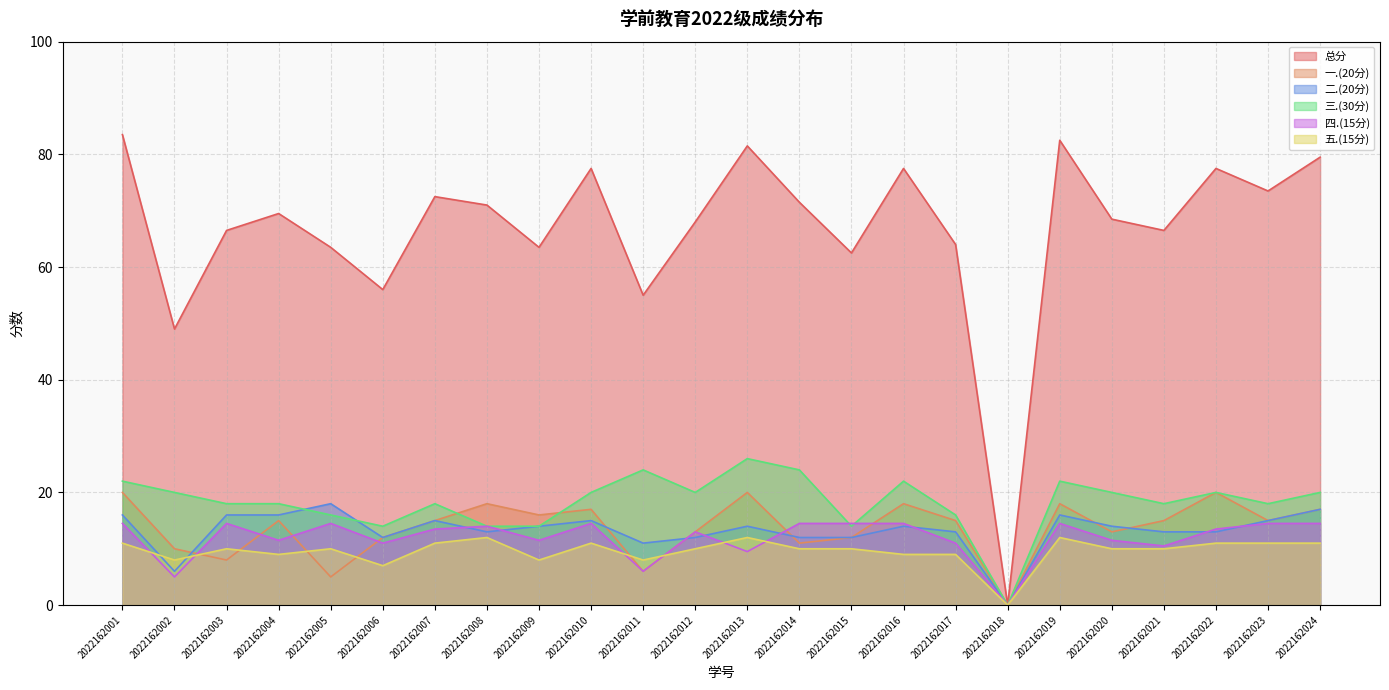

What is the sum of all 三.(30分) values?

438.0